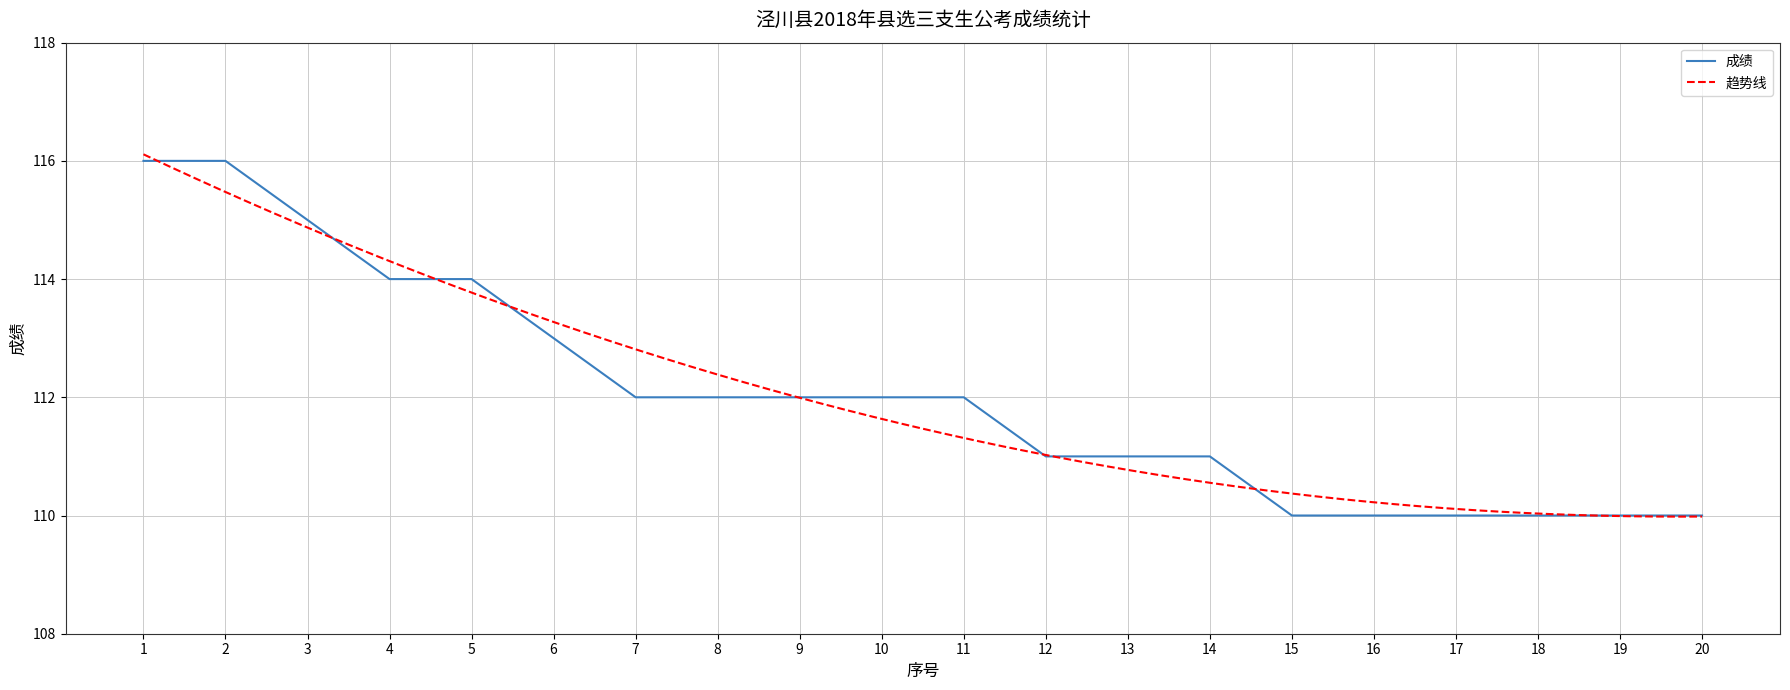

What is the value of the 2nd point from the left?

116